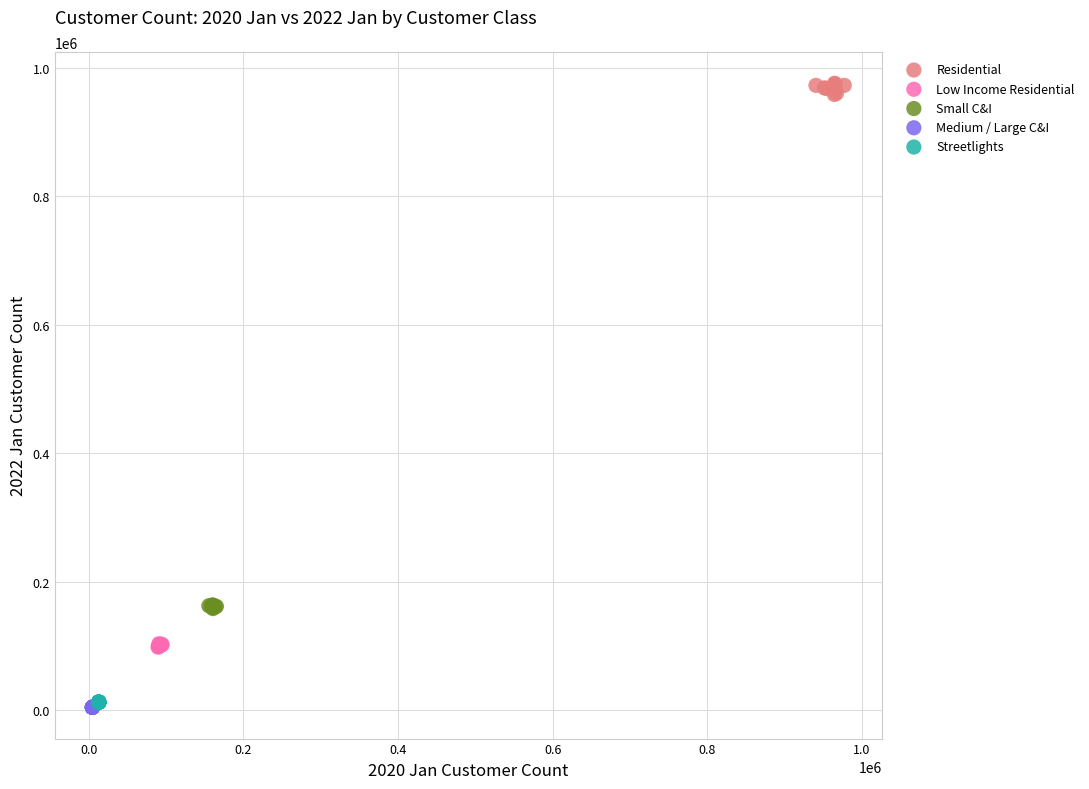

Which series reaches the maximum Y coordinate?

Residential